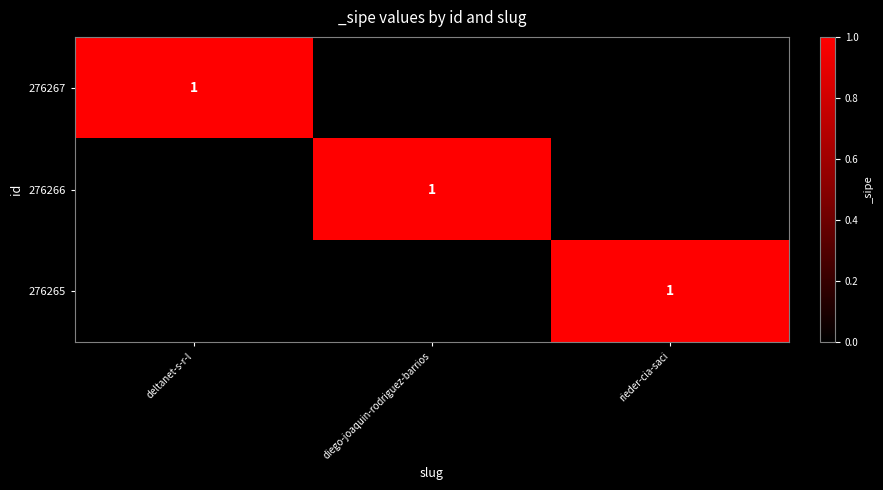

Is it true that 276266 equals 1 at diego-joaquin-rodriguez-barrios?

True